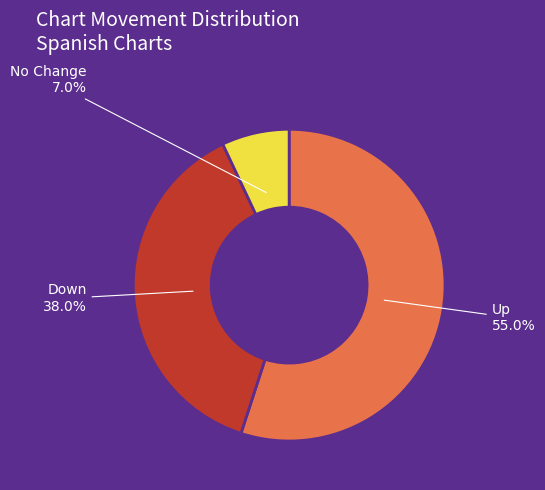

Which slice is the largest?

Up